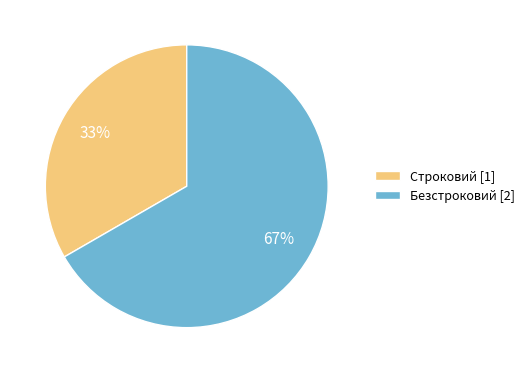

Is it true that Строковий is 33% of the pie?

True